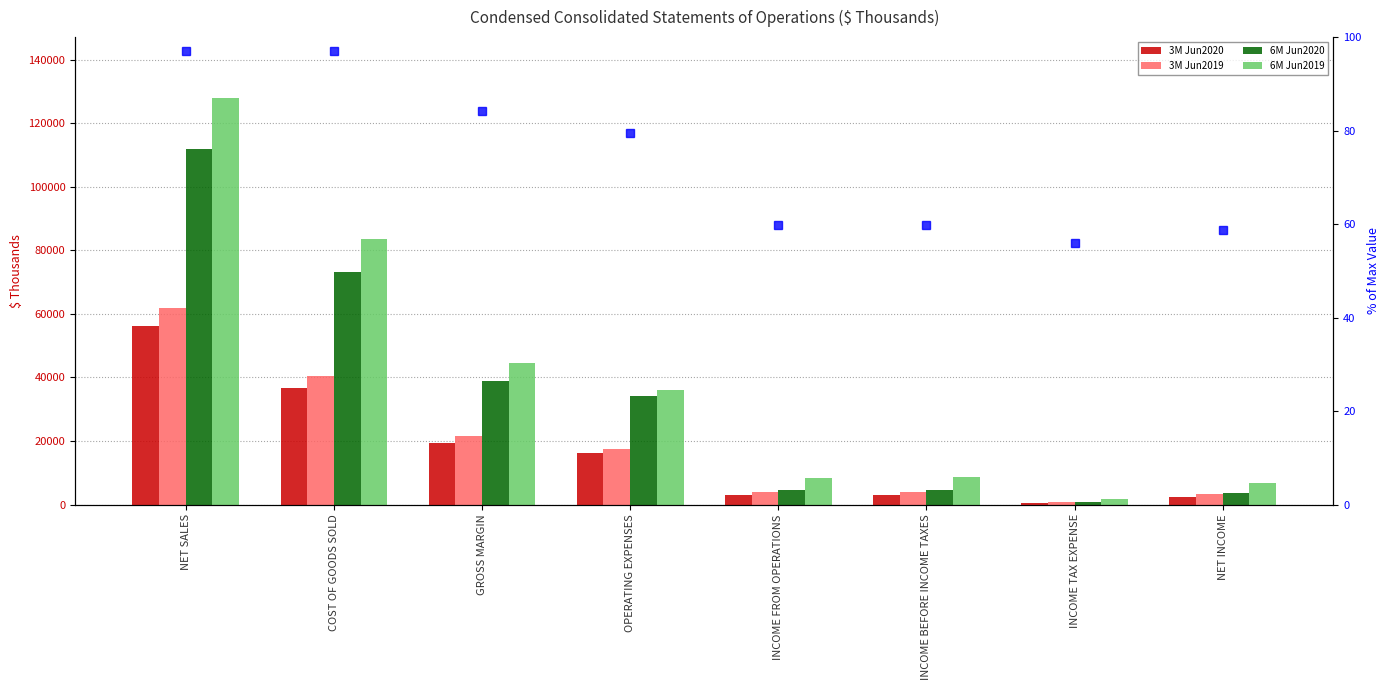

What are all the series names shown in the legend?

3M Jun2020, 3M Jun2019, 6M Jun2020, 6M Jun2019